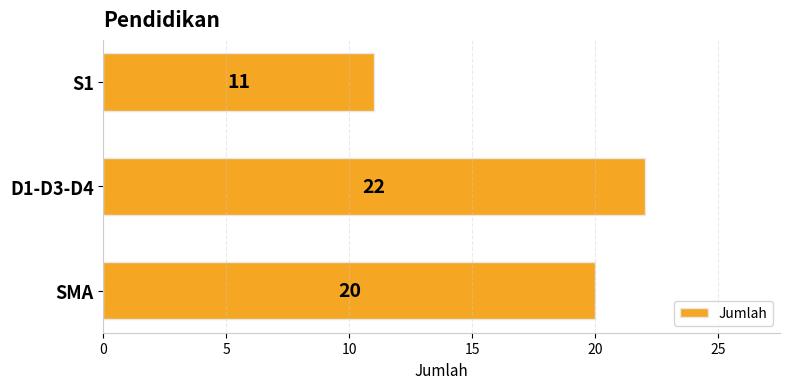

How many series are shown in this chart?

1